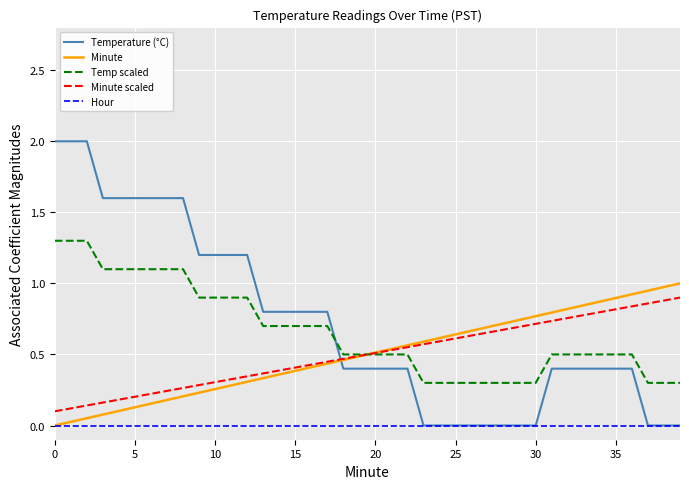

What is the maximum value shown in the chart?

2.0